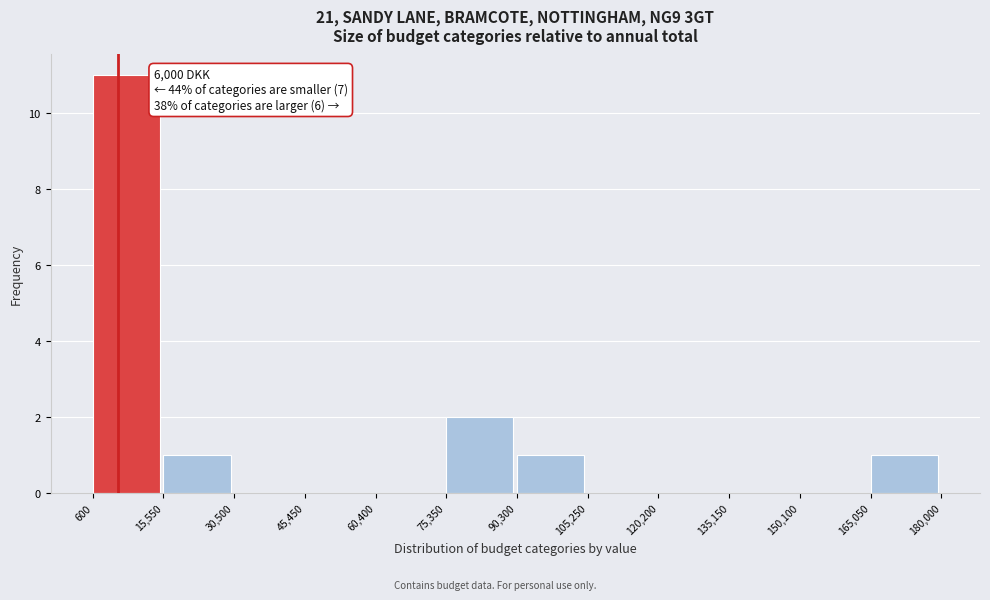

Which range on the x-axis has the tallest bar?

600 to 15,550